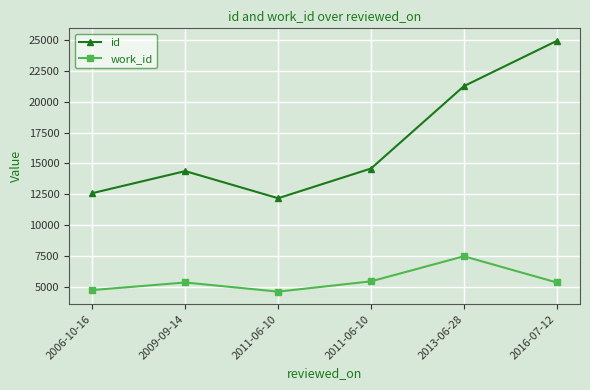

What is the sum of all id values?

99952